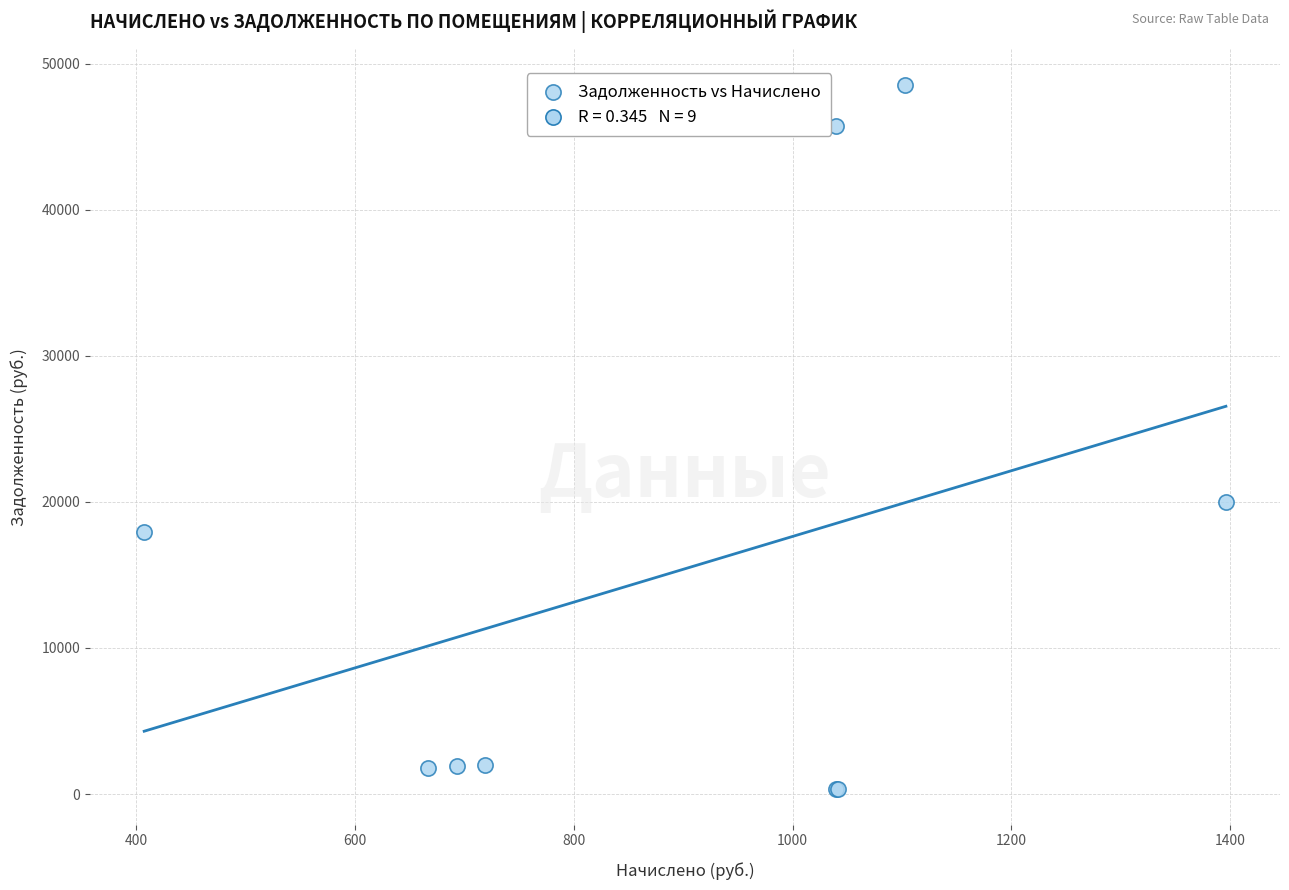

What Y value in the scatter plot is closest to 24446?

20026.6